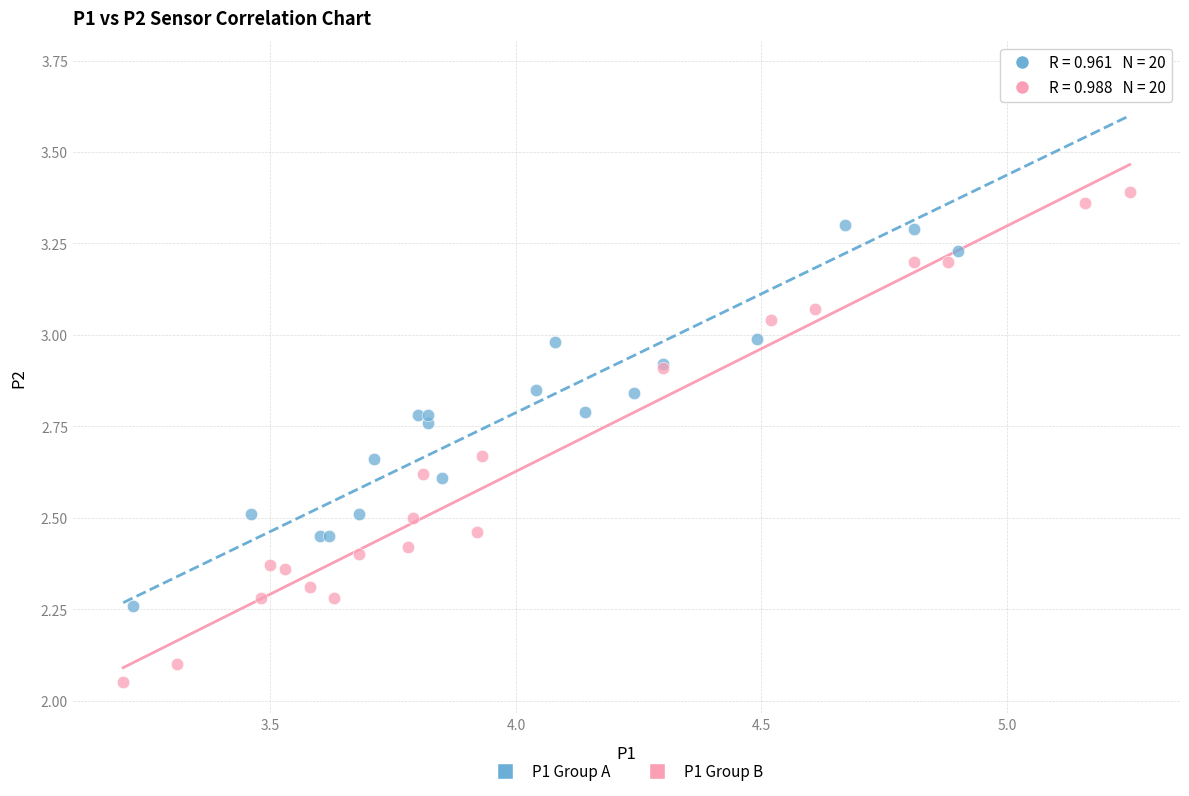

Which series contains the lowest Y value?

P1 Group B